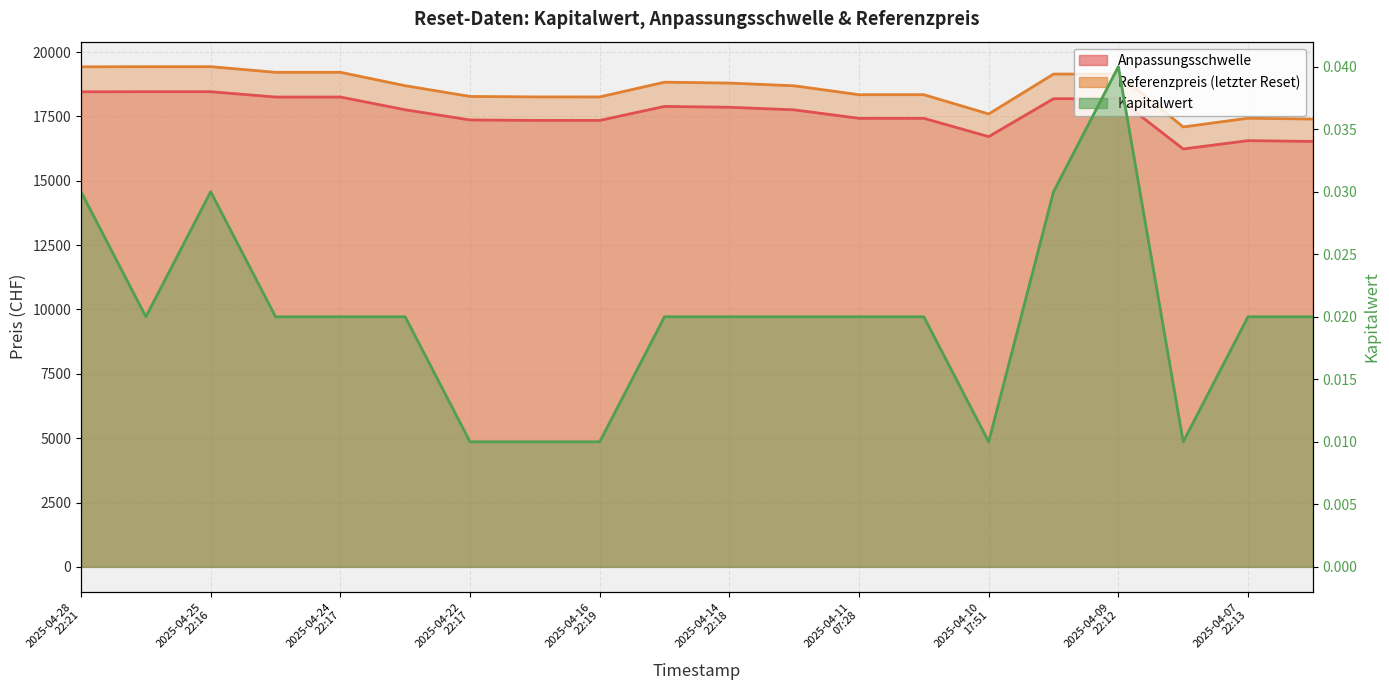

True or false: Anpassungsschwelle has a value of 17362.6 at 2025-04-22
22:17.

True